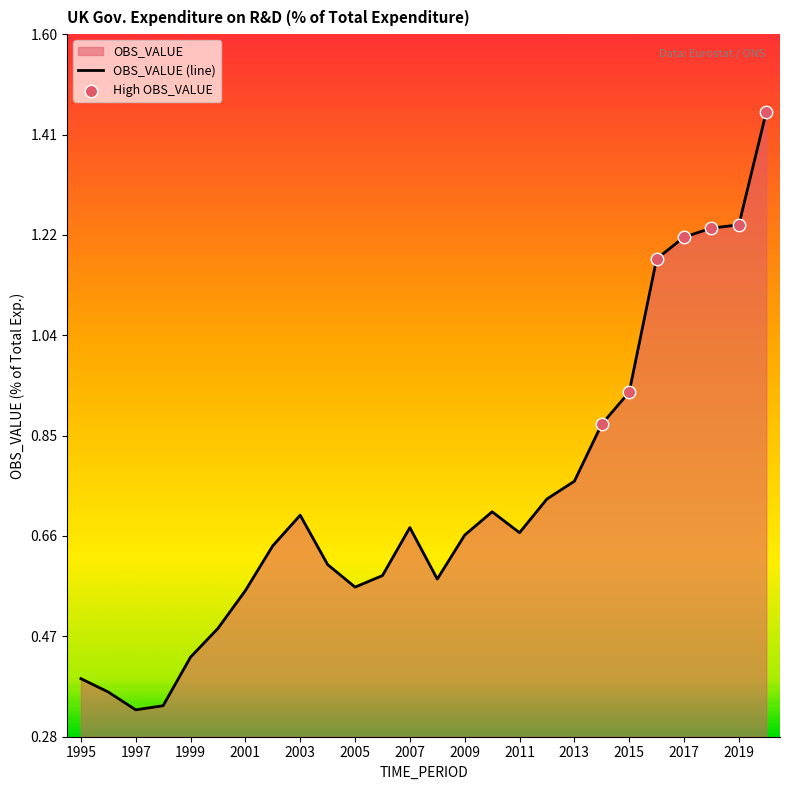

Approximately how many times larger is the value at 2008 compared to 2016?

0.5